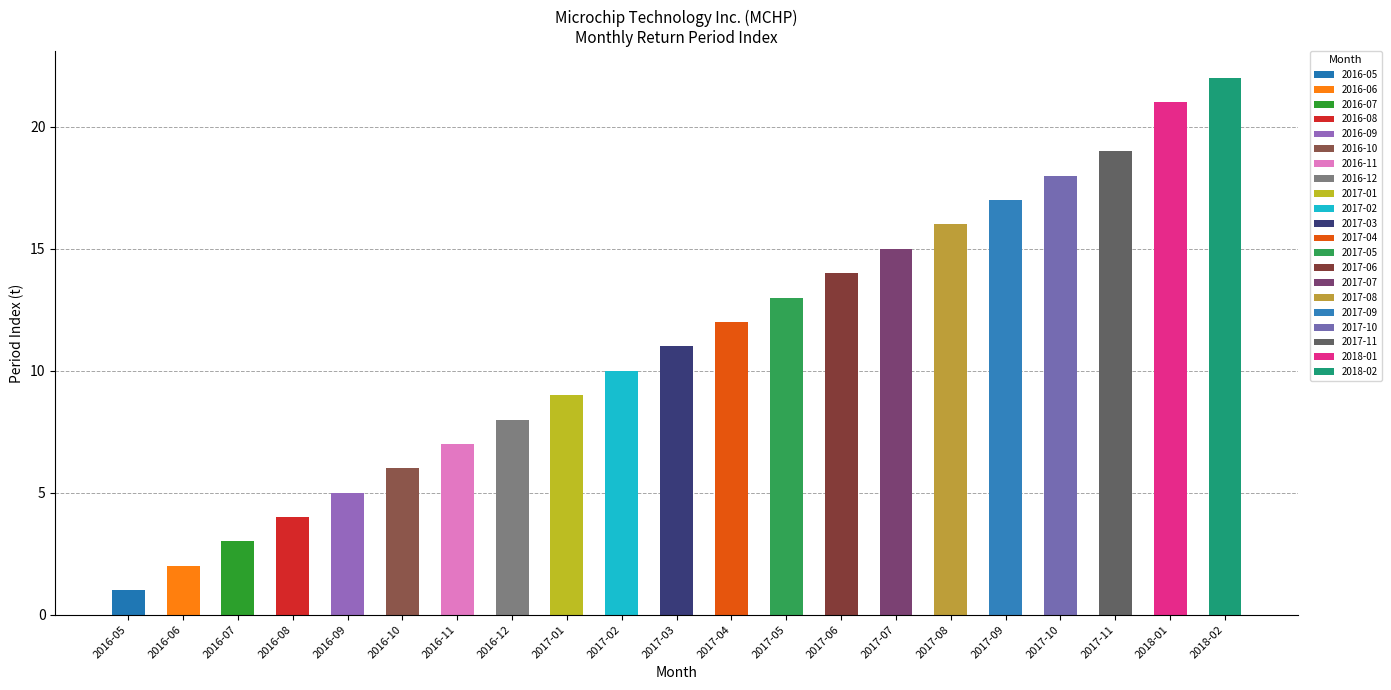

True or false: the data shows 7 at 2017-03.

False